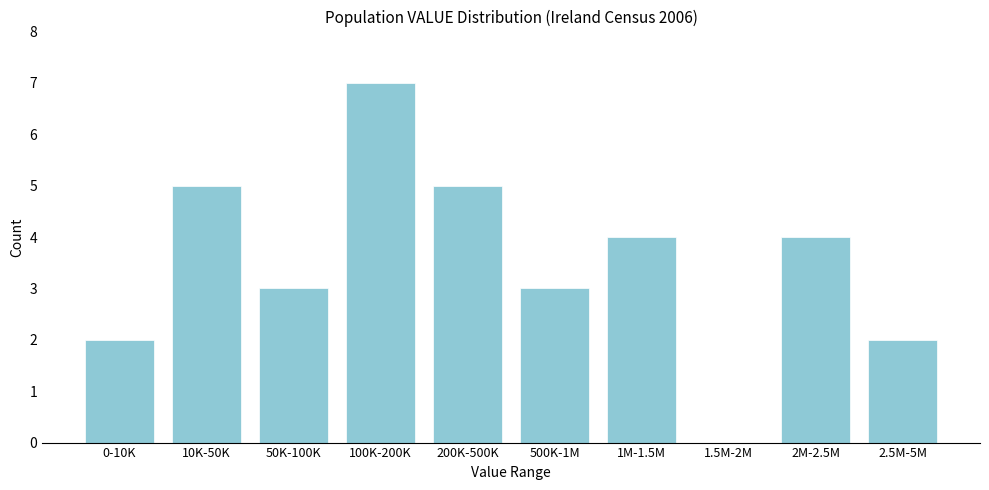

Reading left to right, list all the values displayed in this chart.

0-10K=2	10K-50K=5	50K-100K=3	100K-200K=7	200K-500K=5	500K-1M=3	1M-1.5M=4	1.5M-2M=0	2M-2.5M=4	2.5M-5M=2